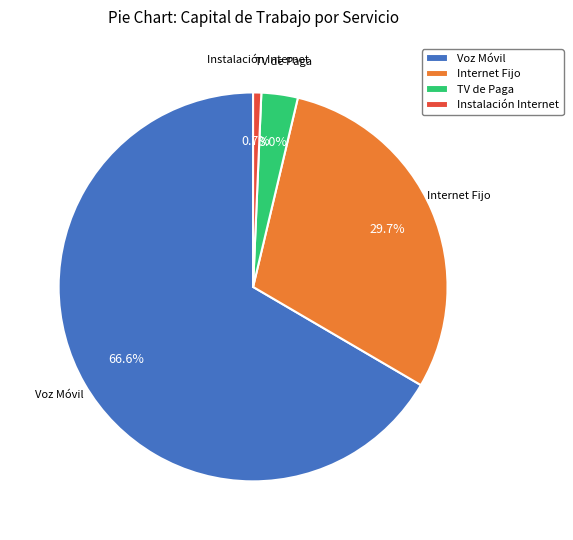

Between TV de Paga and Internet Fijo, which is larger?

Internet Fijo